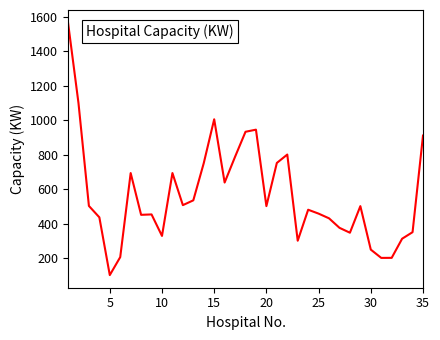

What is the minimum value shown in the chart?

100.9